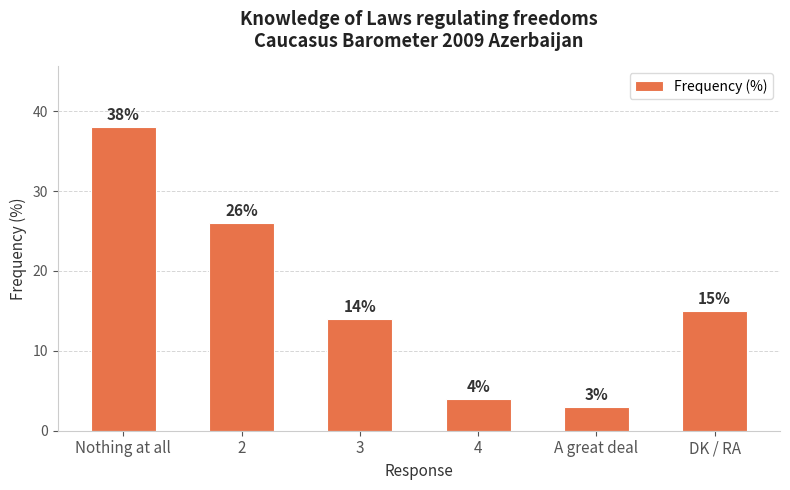

What is the greatest value displayed?

38